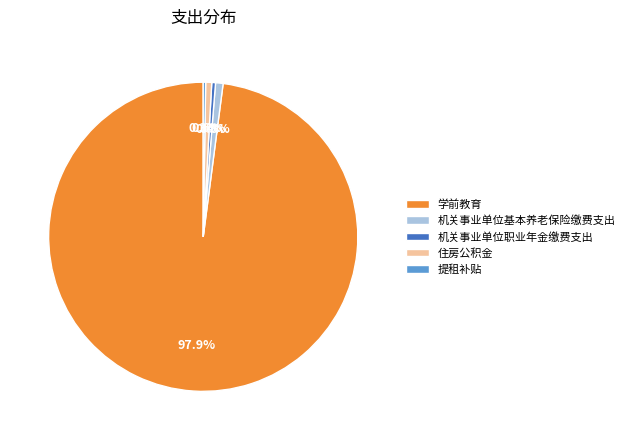

What is the largest slice in the pie chart?

学前教育